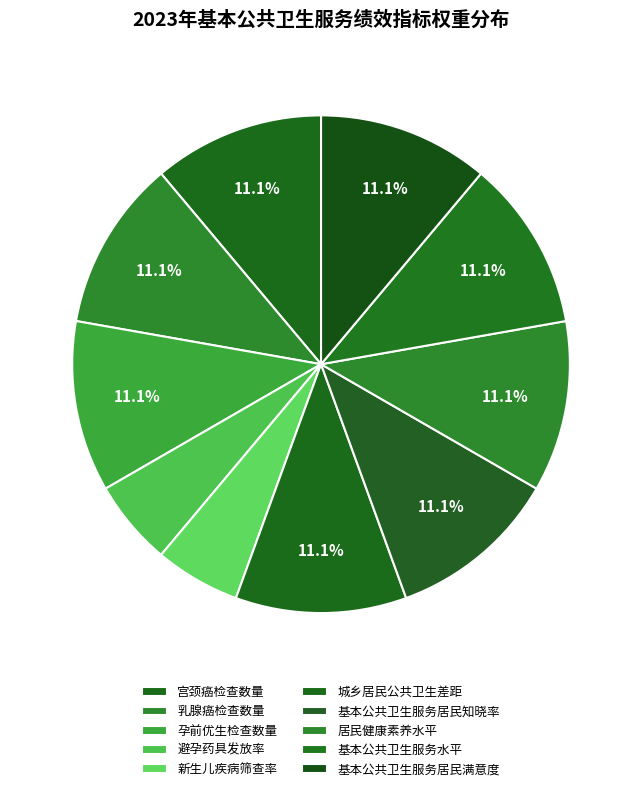

To the nearest percent, what is the difference between the largest and smallest slice percentages?

6%